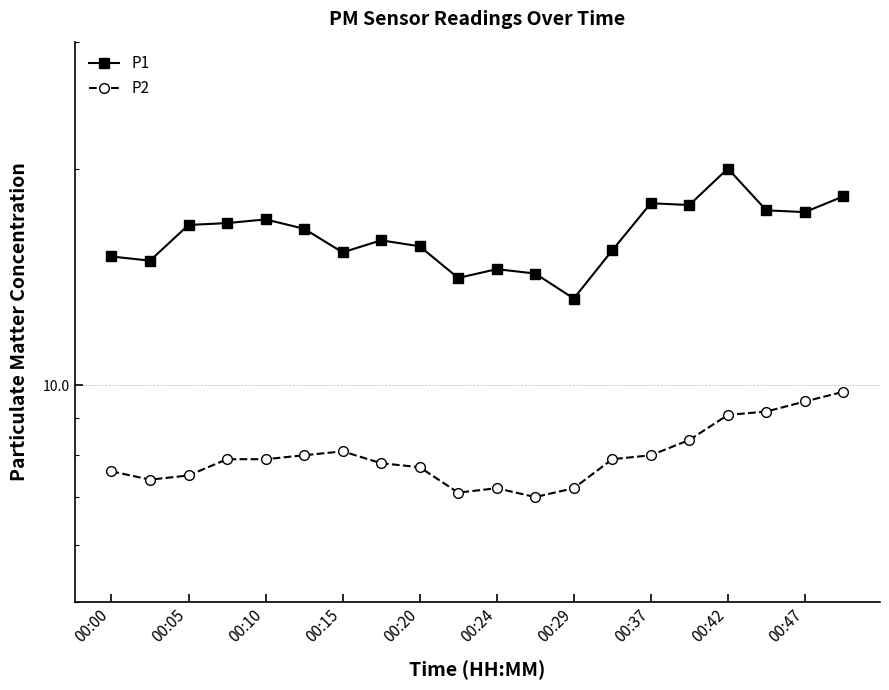

At 00:05, list the series in order from largest to smallest.

P1, P2